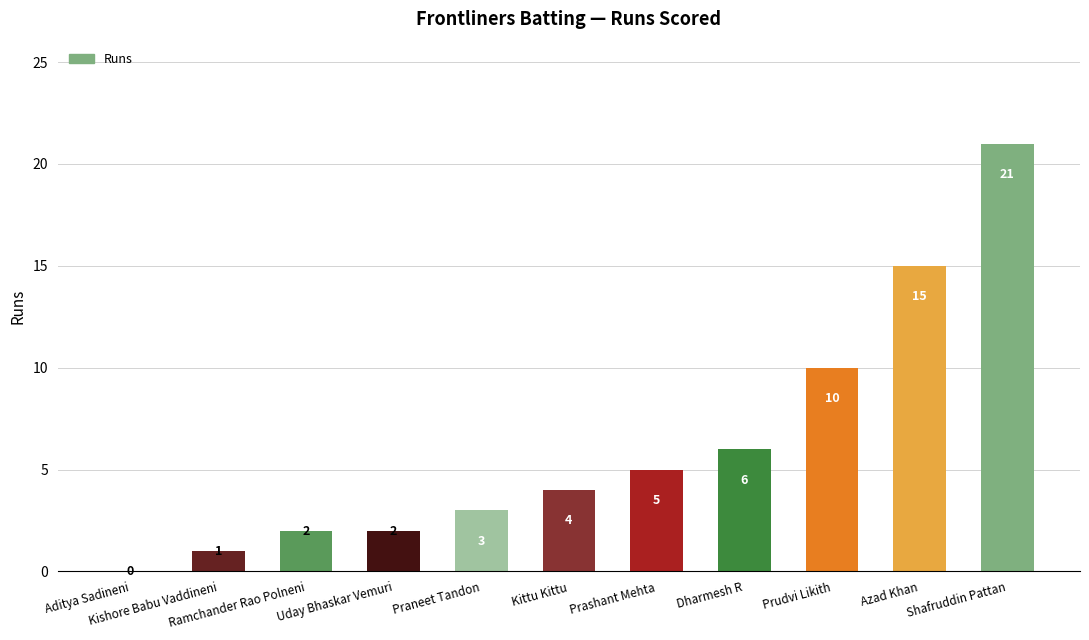

What is the difference between the values at Aditya Sadineni and Ramchander Rao Polneni?

2